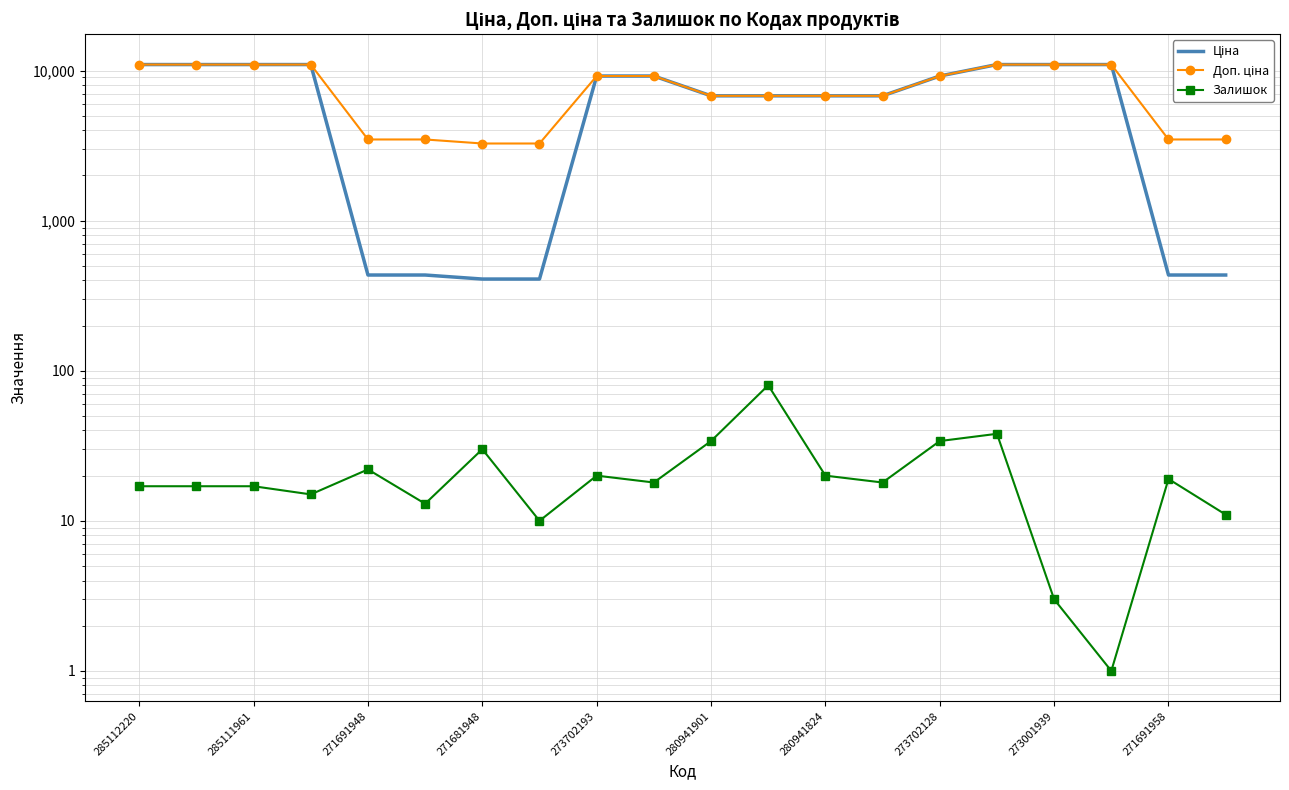

What is the lowest value of the Ціна series?

408.2